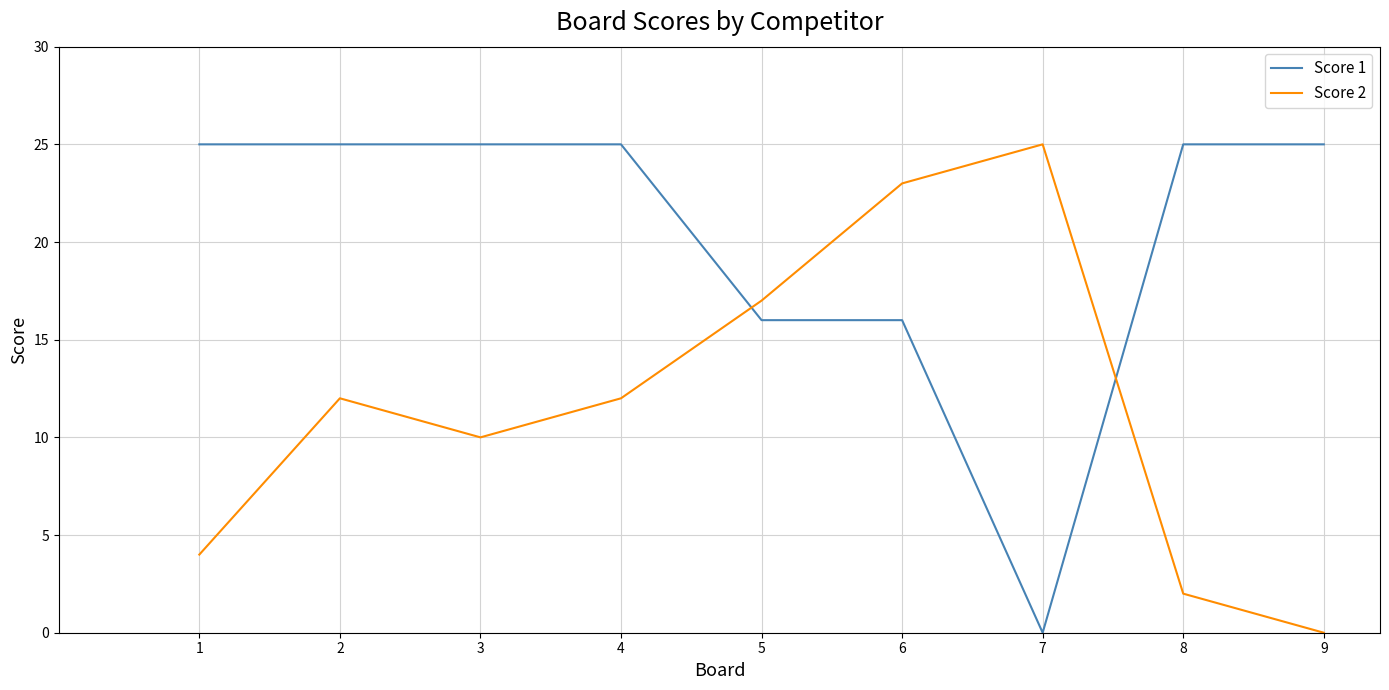

How many lines are shown in the chart?

2